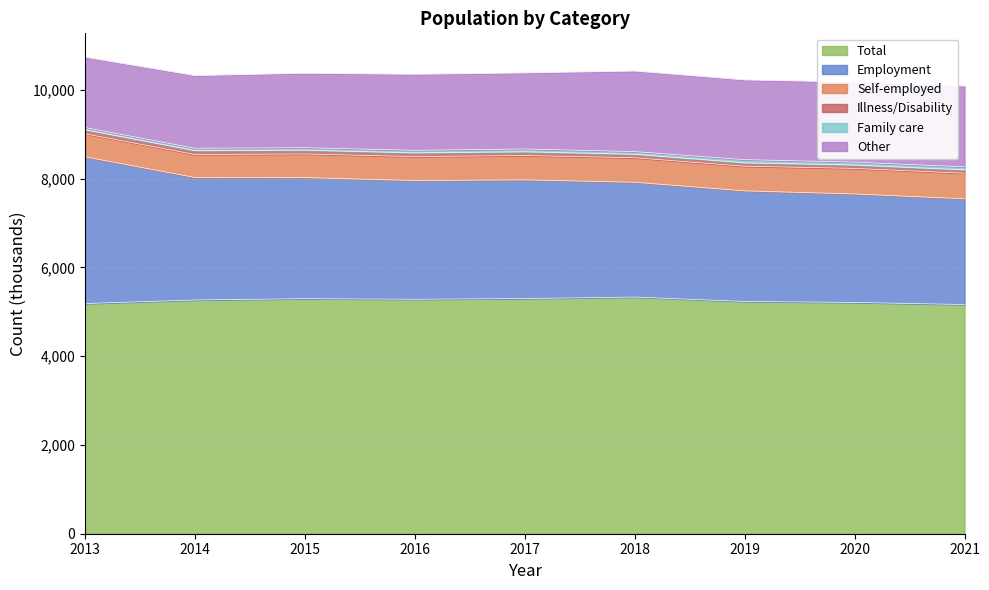

True or false: Other has more than 0 points higher than both neighbors.

True